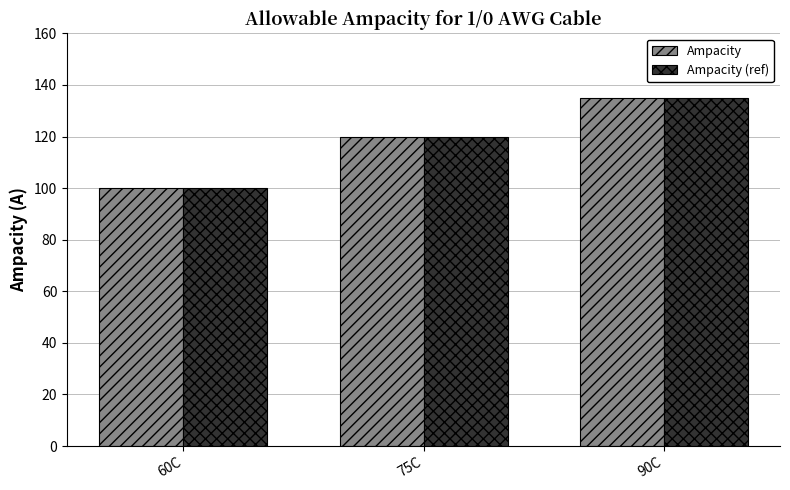

How many values in the Ampacity series are below 120?

1